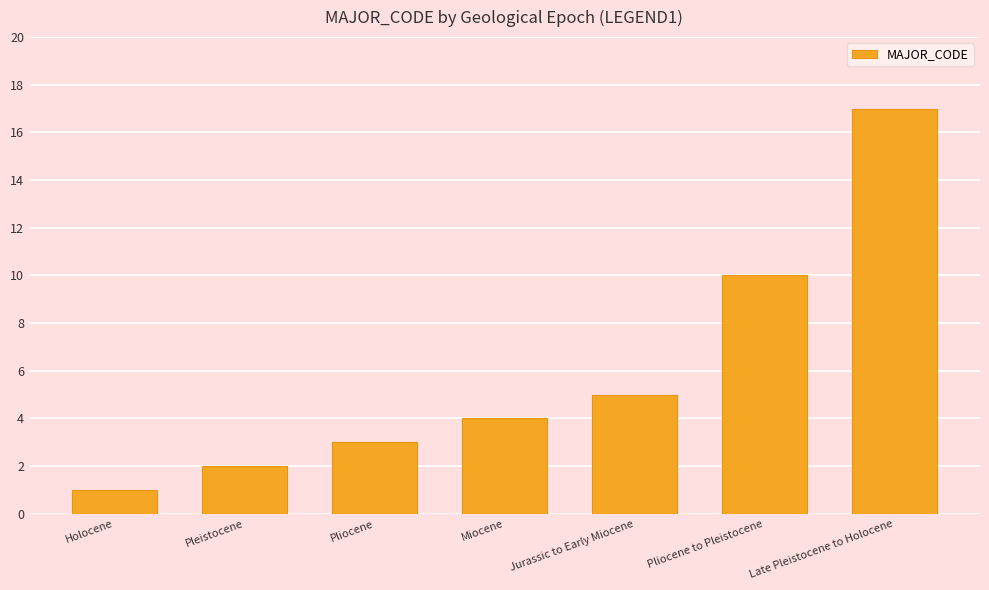

What is the approximate value at Late Pleistocene to Holocene?

17